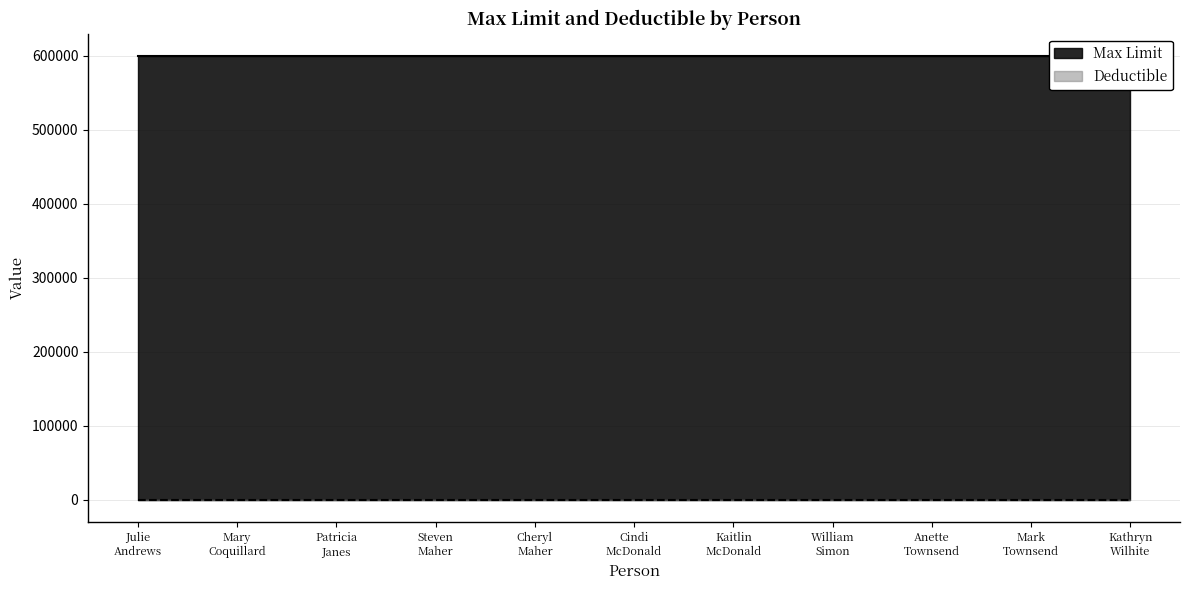

How many series are shown in this chart?

2